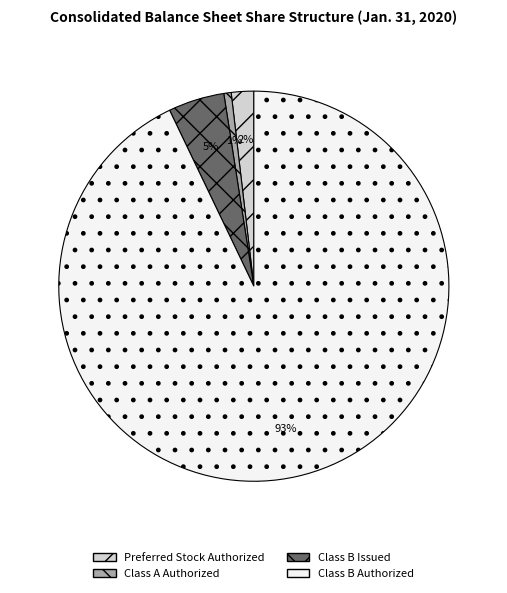

Count the number of slices in the pie.

4